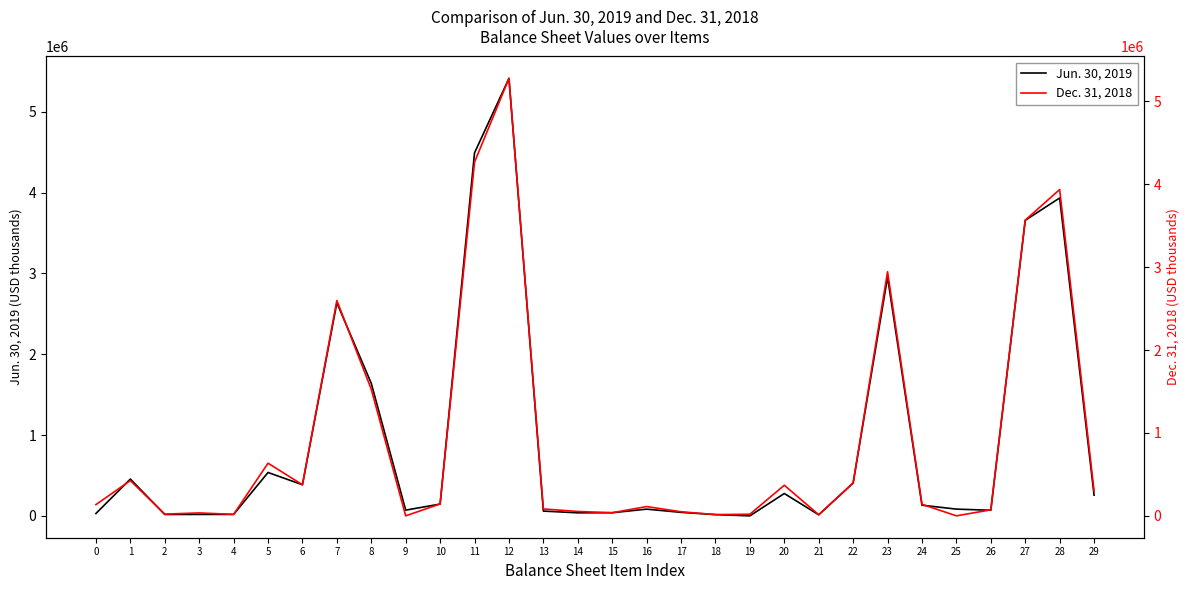

What is the total value across all series at 26?

141596